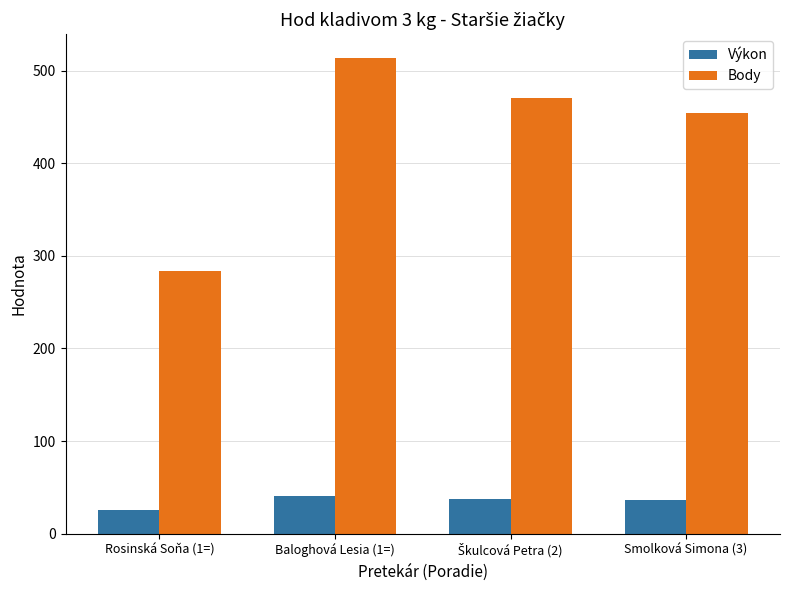

True or false: Výkon has a value of 57.7 at Baloghová Lesia (1=).

False